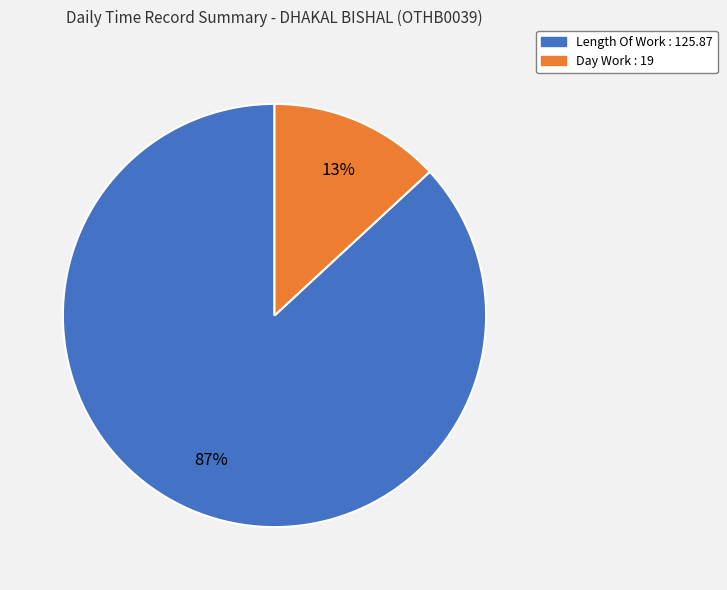

How many segments does this pie chart have?

2